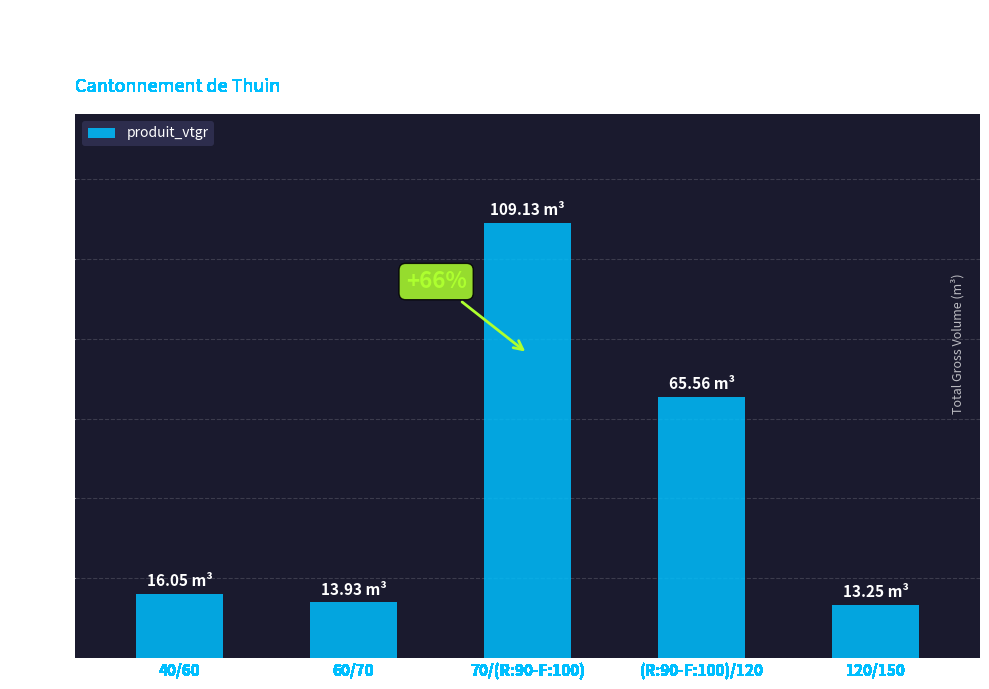

What is the ratio of the value at 40/60 to the value at (R:90-F:100)/120?

0.2